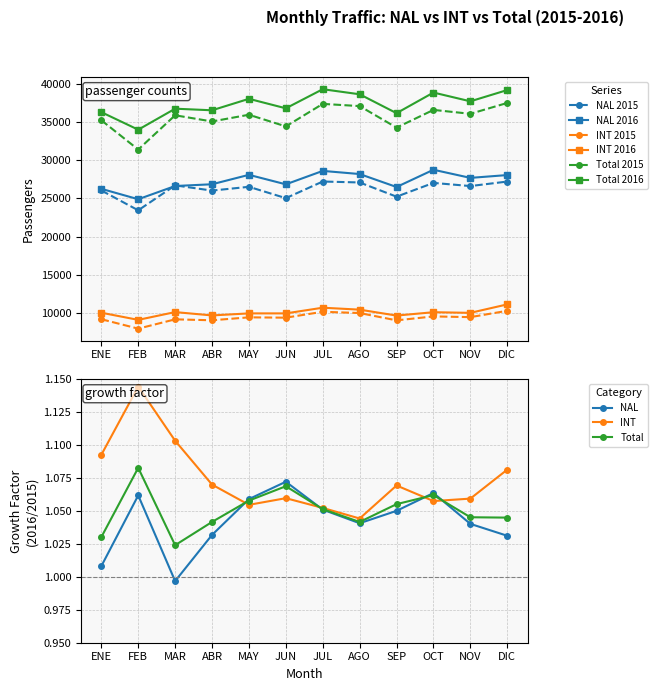

What is the value of the NAL 2015 point at the 8th from the left?

27083